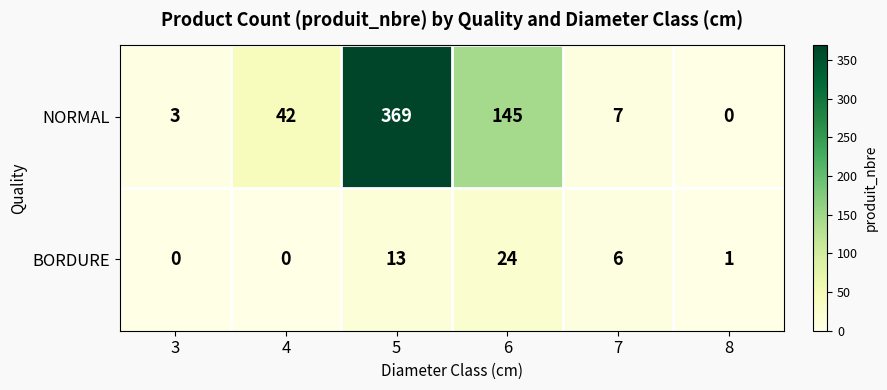

Where does the BORDURE series first go above 6?

5